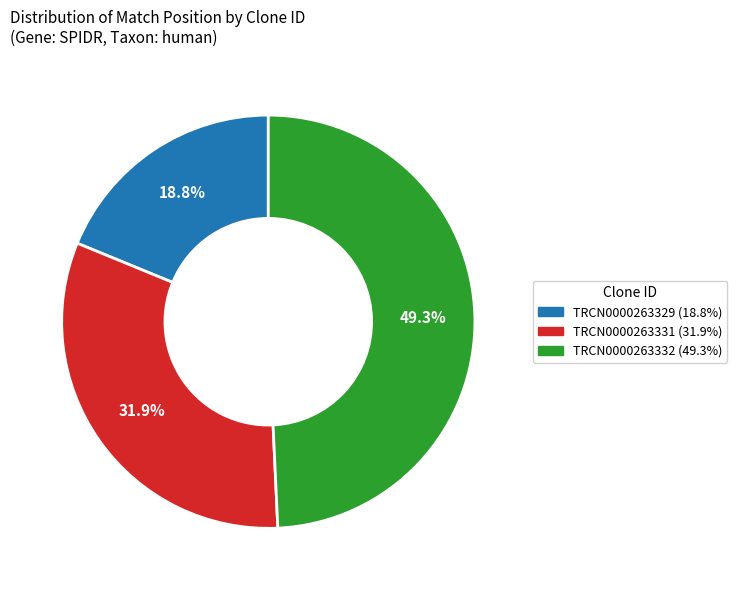

What is the total percentage of TRCN0000263331 and TRCN0000263332?

81.2%